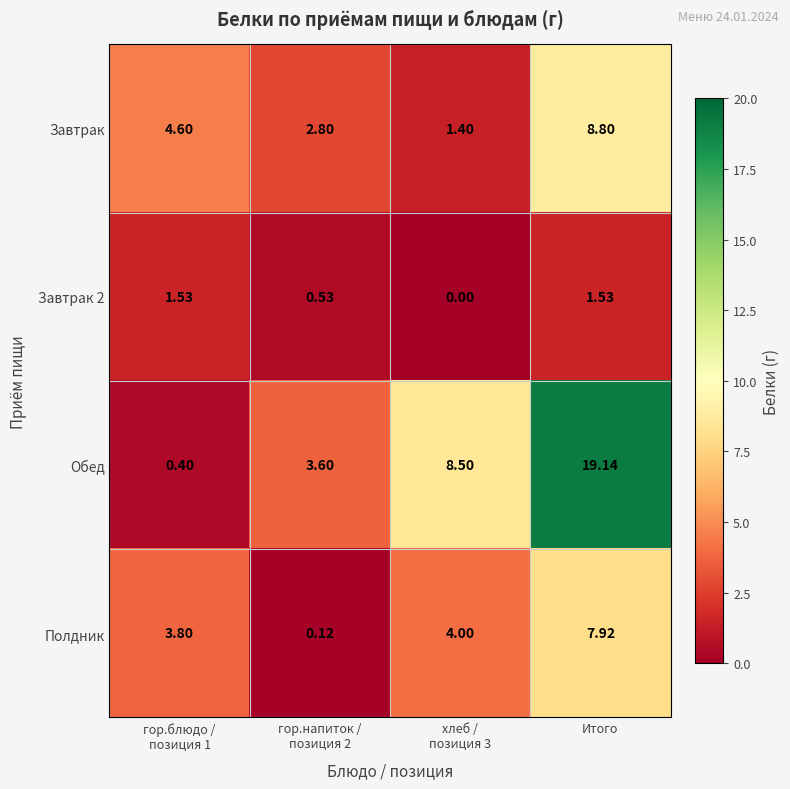

Which series has the largest total across all categories?

Обед